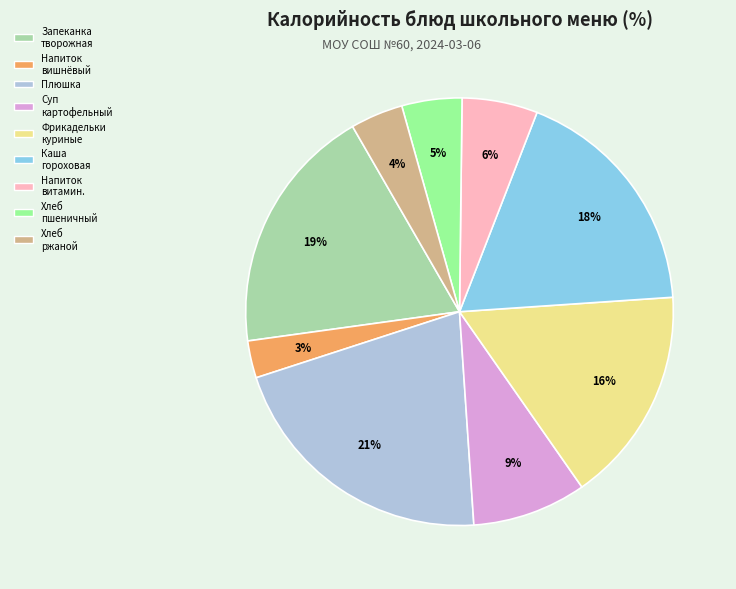

Does any single category account for the majority?

No